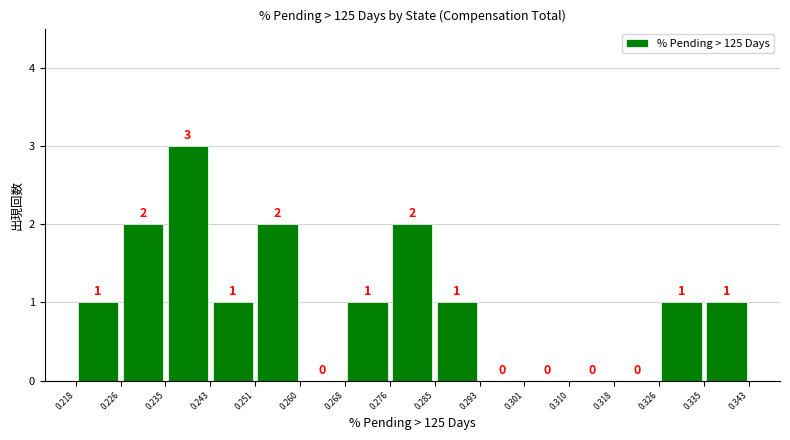

How tall is the bar that spans 0.226 to 0.235 on the x-axis?

2